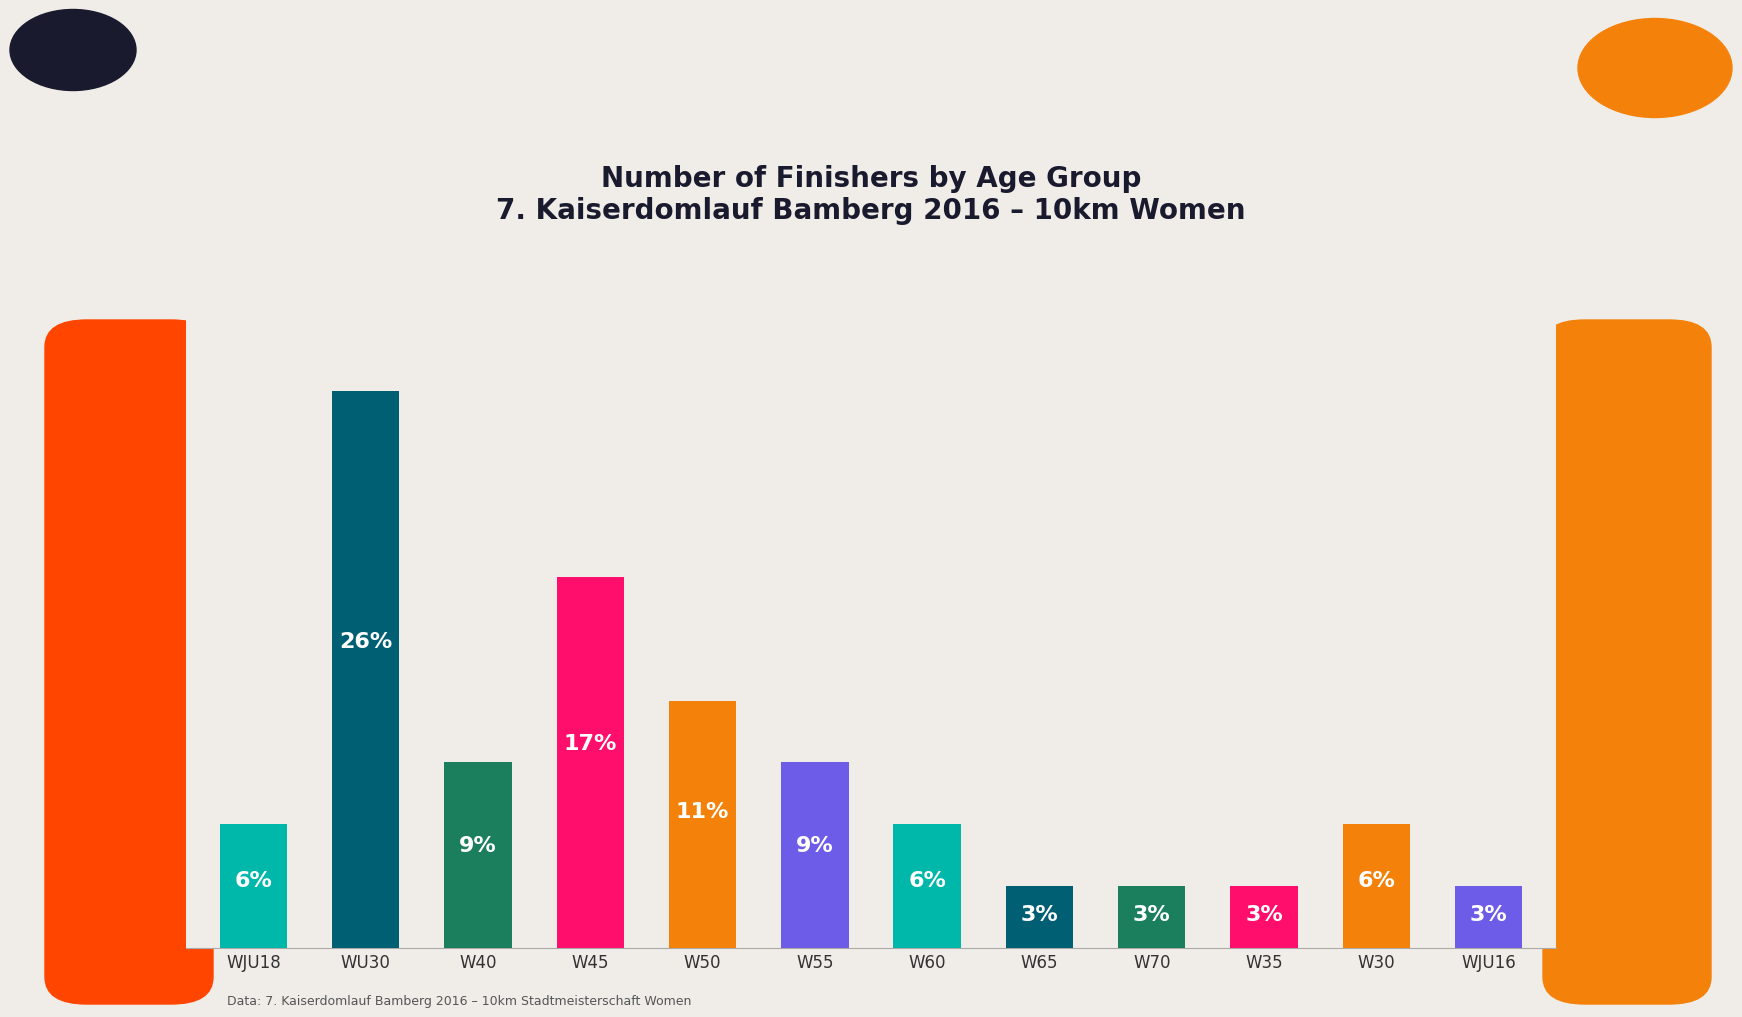

Which has a higher value, W50 or W55?

W50